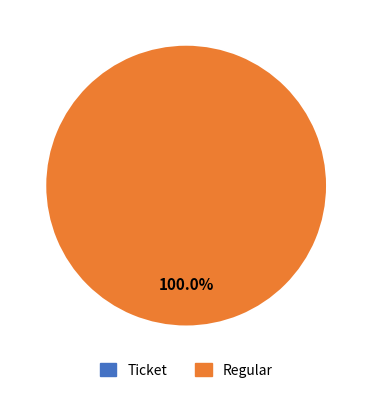

What is the smallest slice in the pie chart?

Ticket